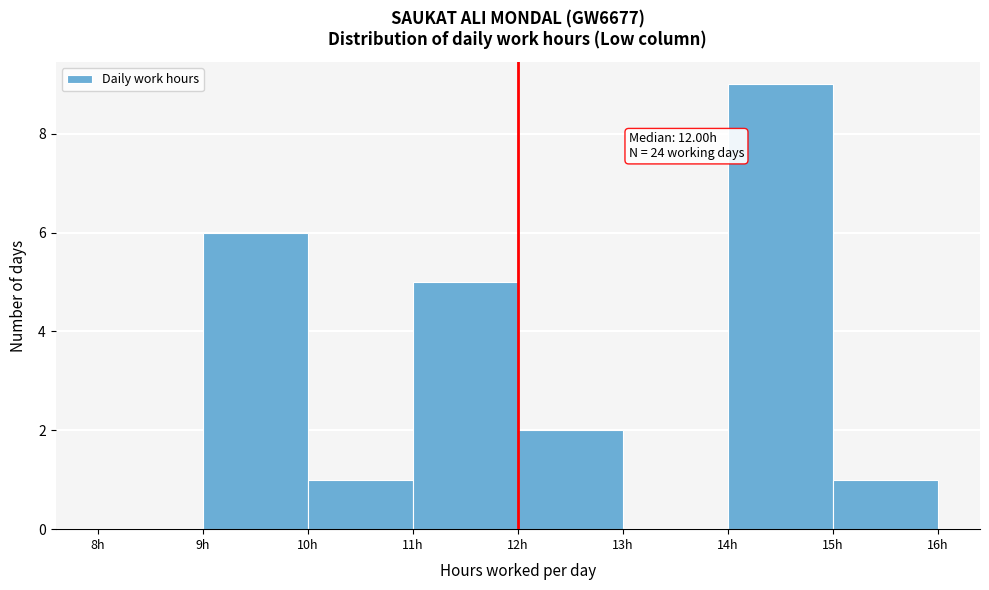

Over which range of the x-axis is the bar tallest?

14 to 15